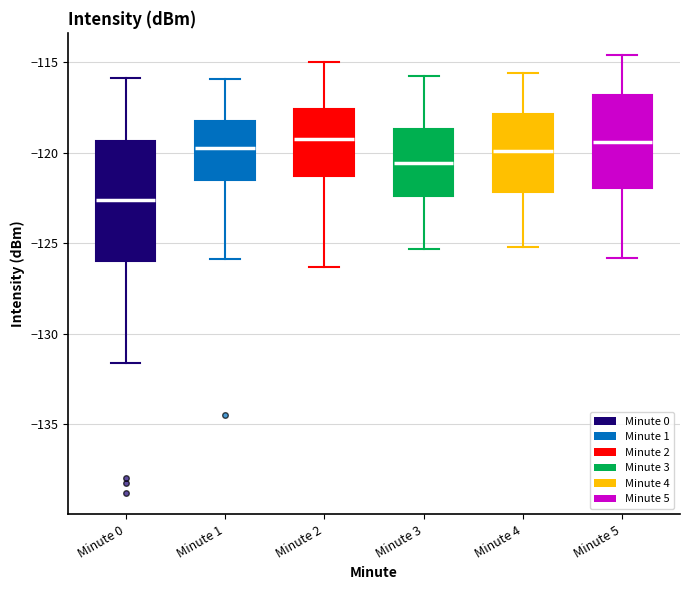

Which box is the tallest, from its lower edge to its upper edge?

Minute 0